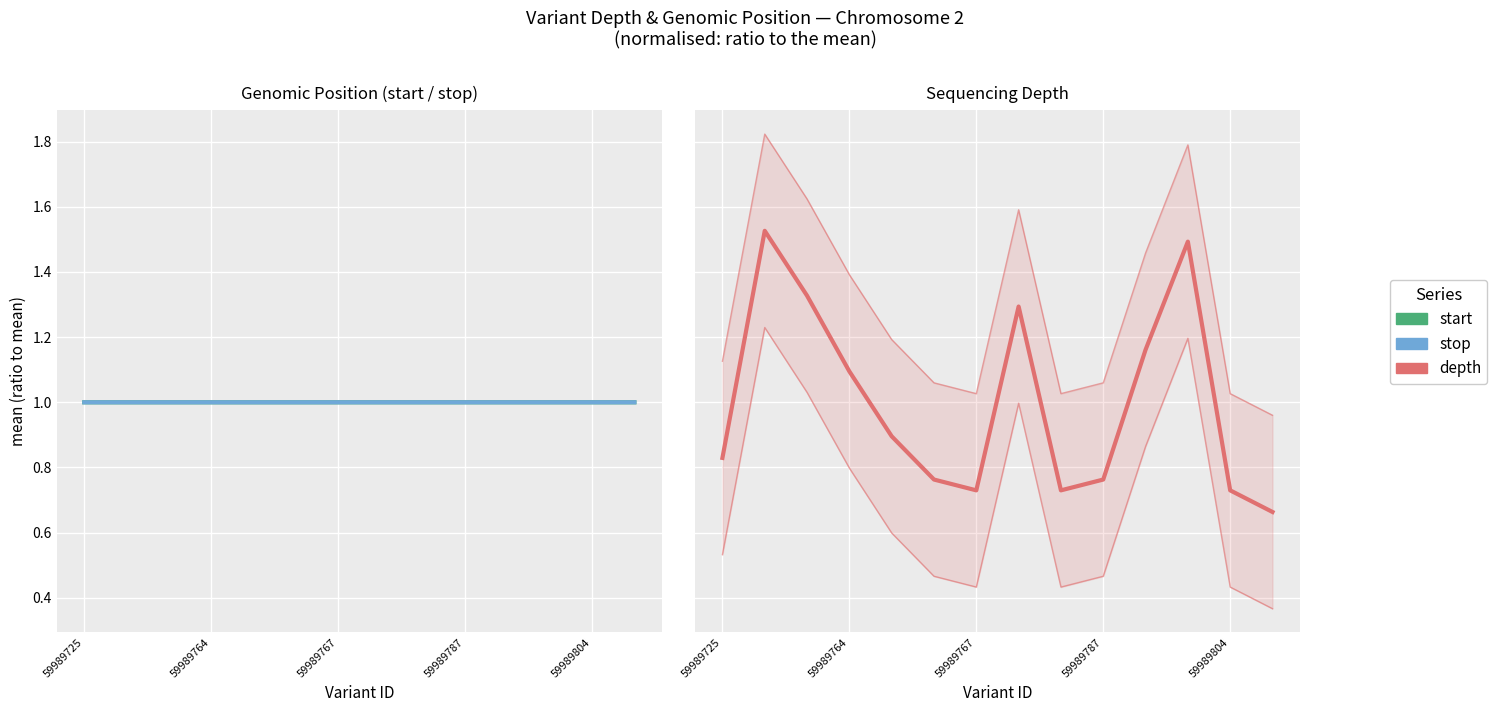

Which has a higher value, 59989764 or 6?

6